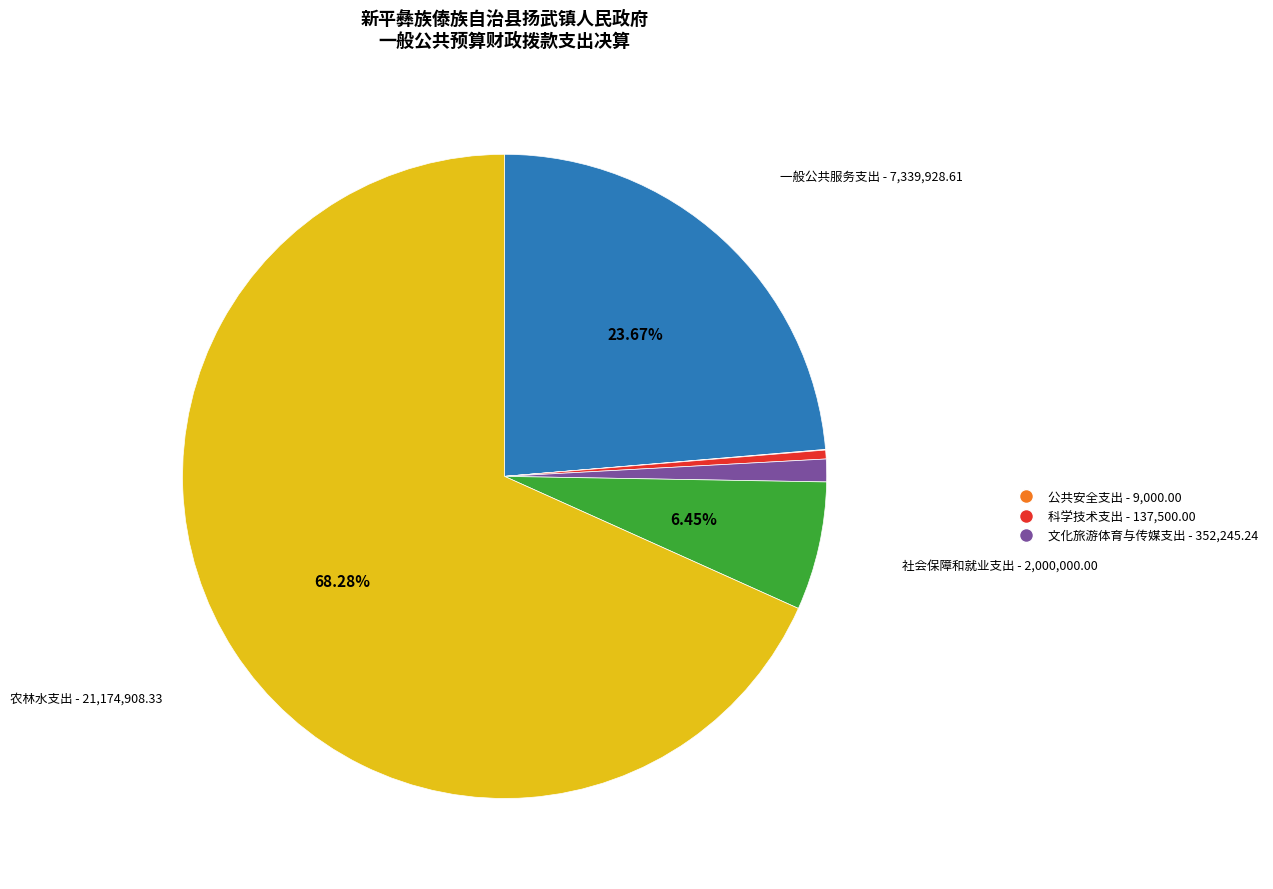

Does any single category account for the majority?

Yes